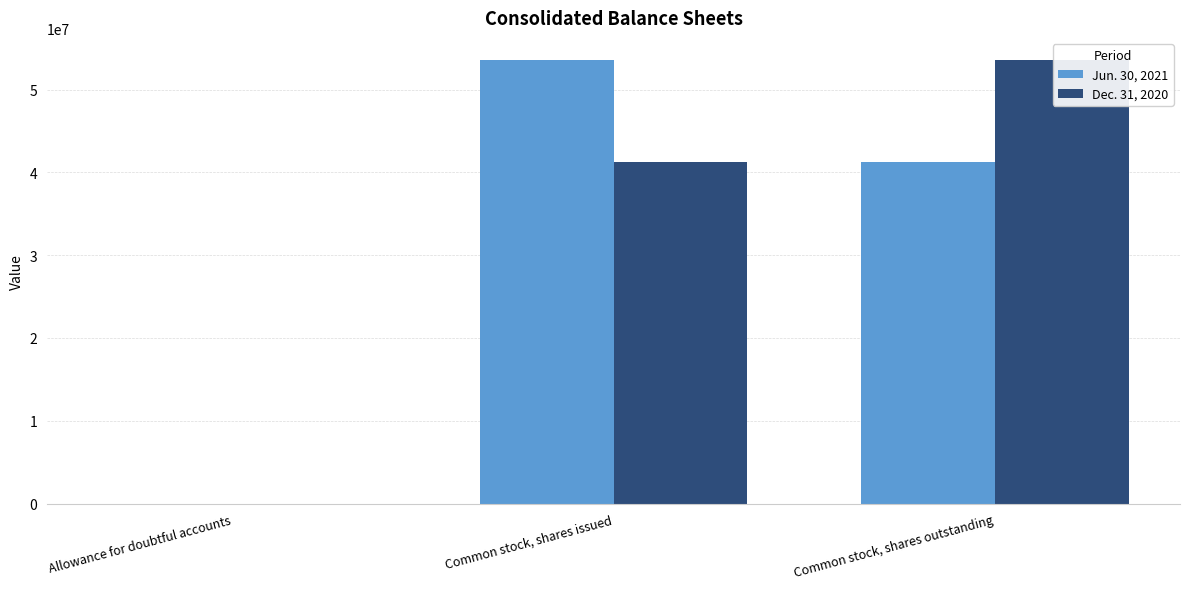

Which series has the largest range (max minus min)?

Jun. 30, 2021